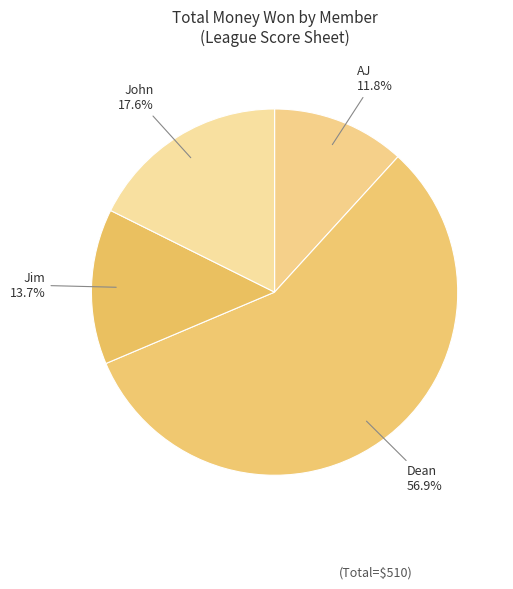

Is there any slice that represents more than half of the pie?

Yes